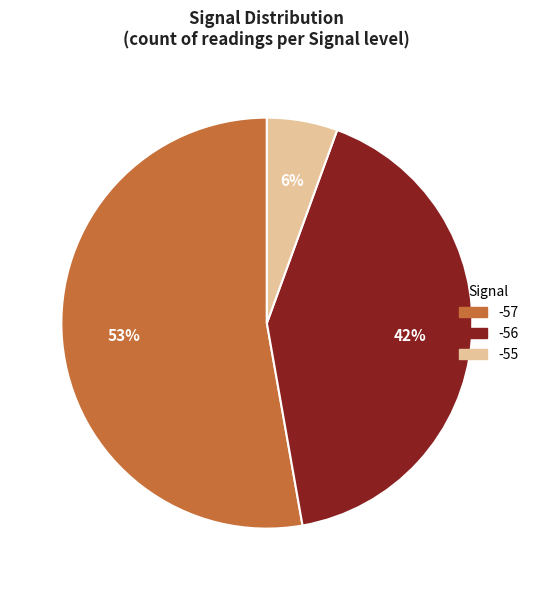

Which has a higher value, -55 or -57?

-57